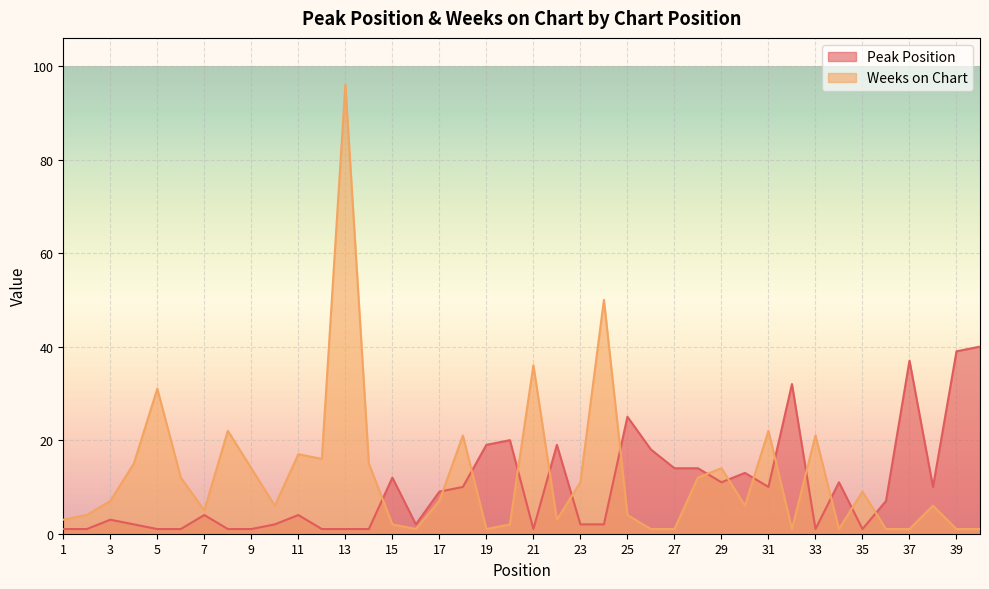

The value of Peak Position at 21 is 0. True or false?

False